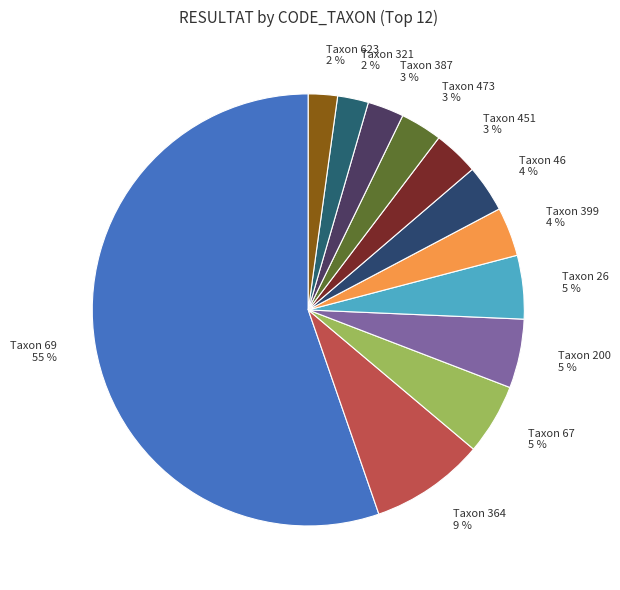

How many segments does this pie chart have?

12